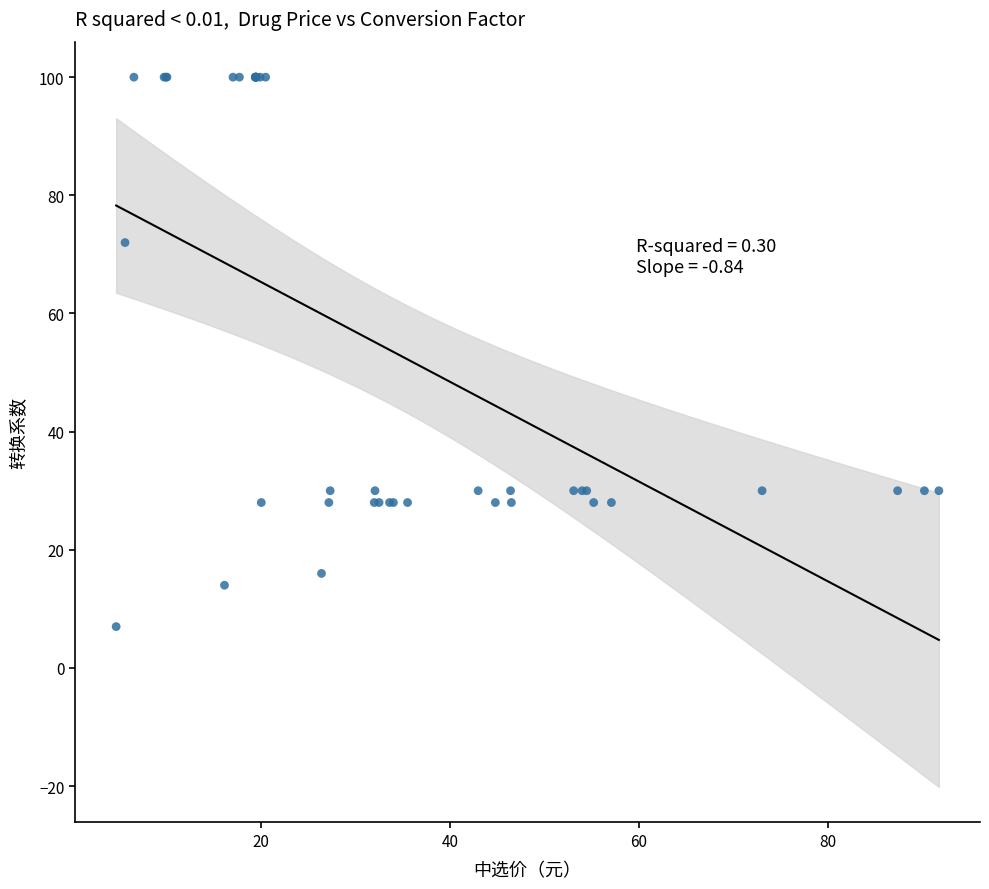

What Y value in the scatter plot is closest to 53?

72